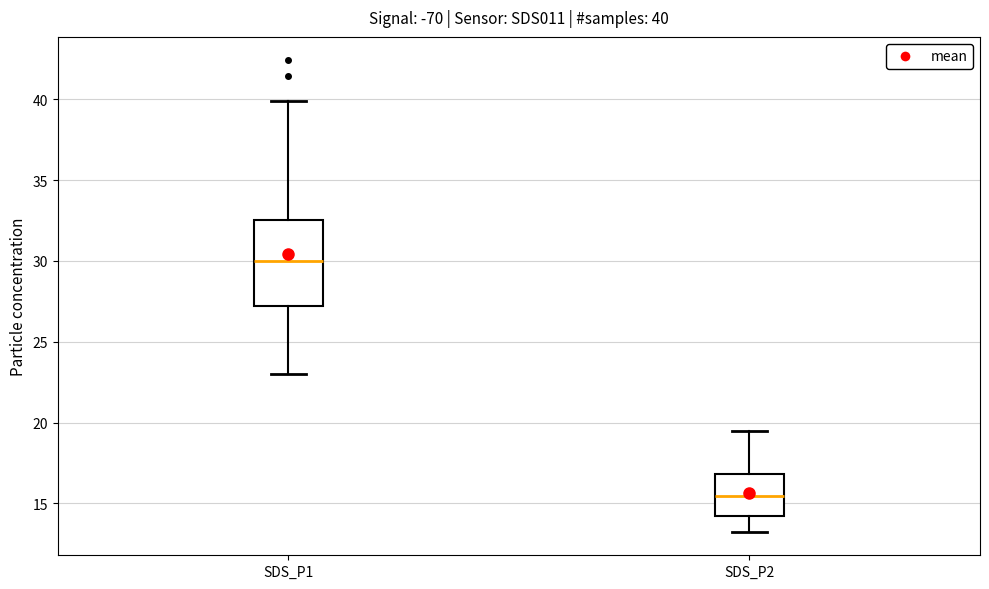

Which box has the lowest median line?

SDS_P2